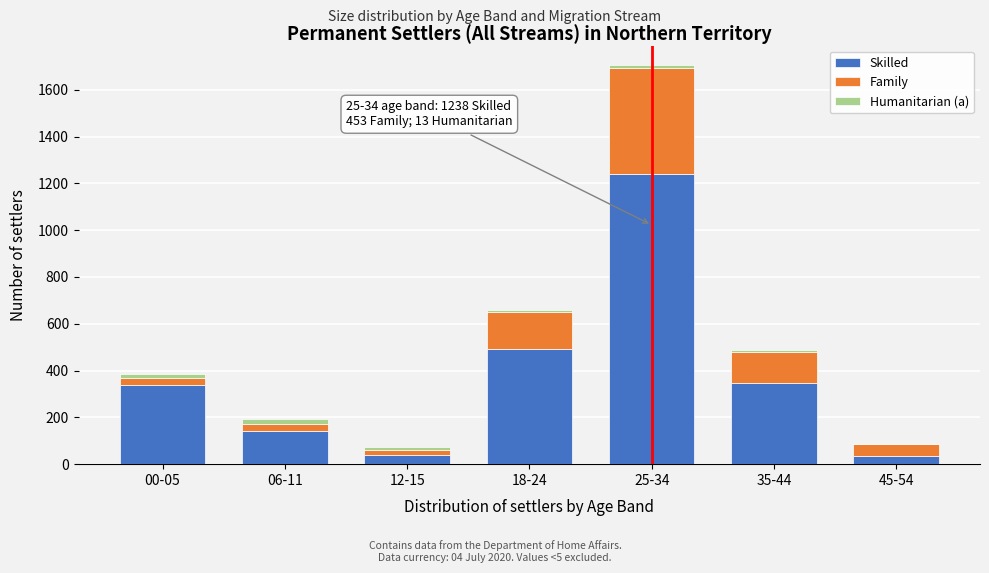

Which category has the highest value in the Skilled series?

25-34